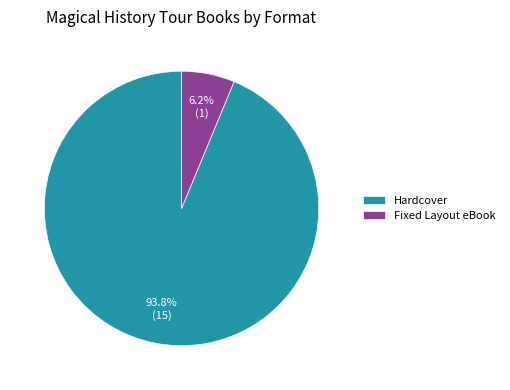

True or false: Fixed Layout eBook accounts for 6% of the total.

True